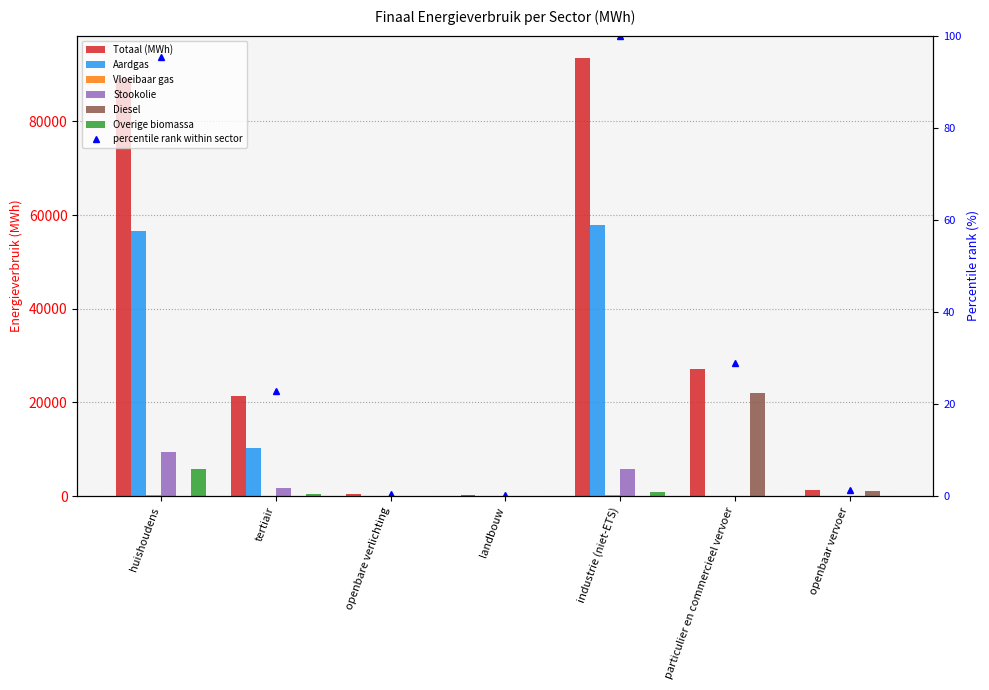

Rank the series by their maximum value, from lowest to highest.

Vloeibaar gas, Overige biomassa, Stookolie, Diesel, Aardgas, Totaal (MWh)